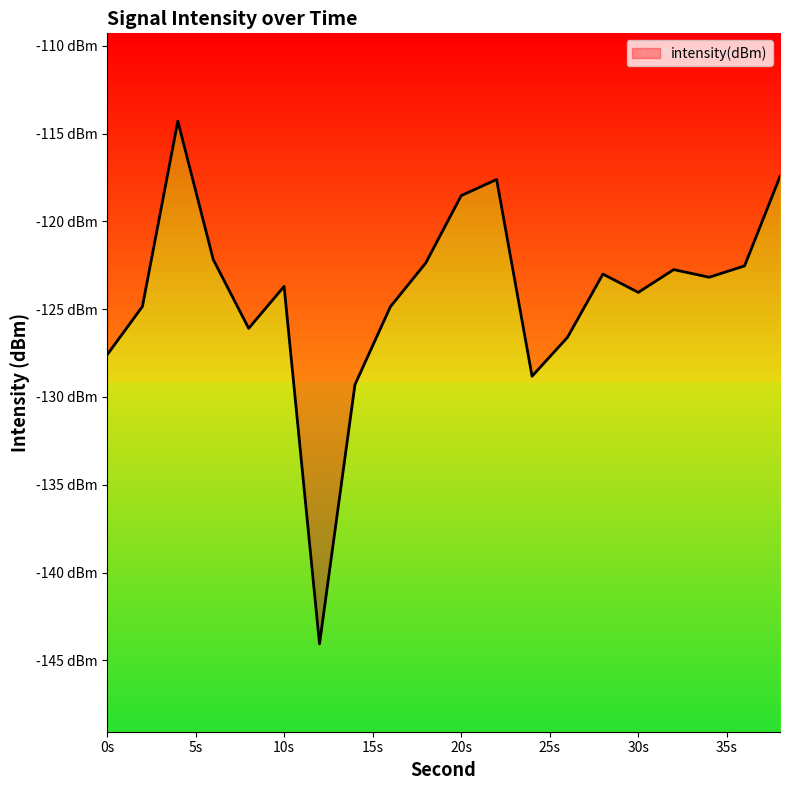

What is the difference between the values at 8 and 18?

3.7